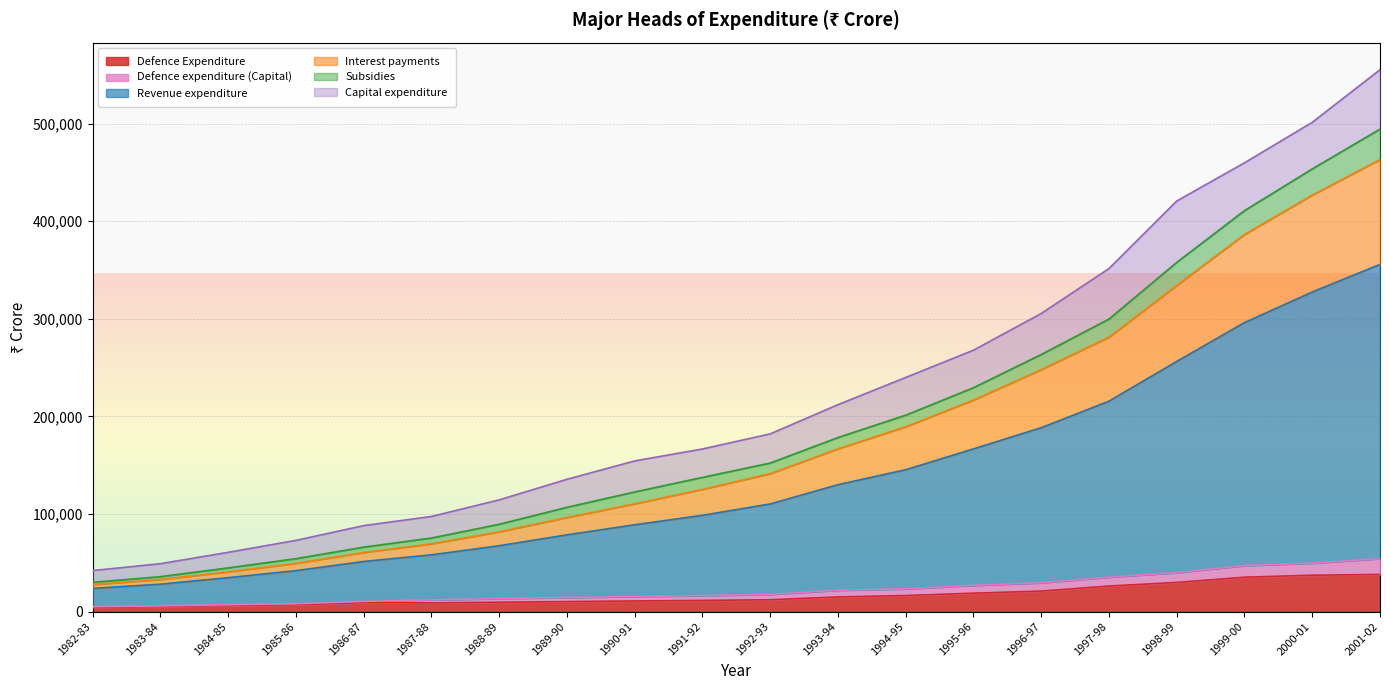

Which category has the lowest value in the Interest payments series?

1982-83